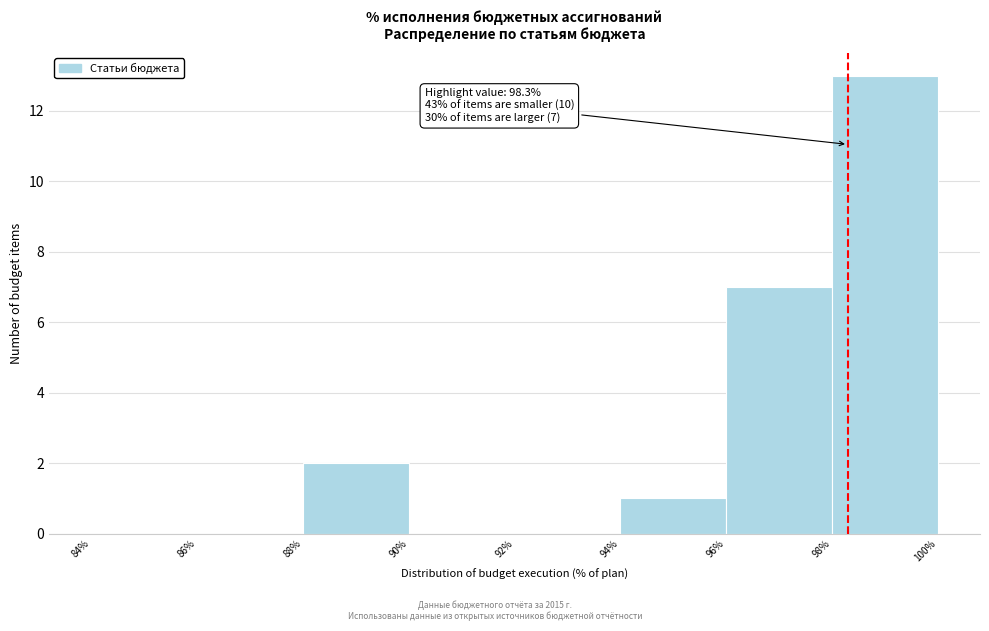

Which range on the x-axis has the tallest bar?

98% to 100%